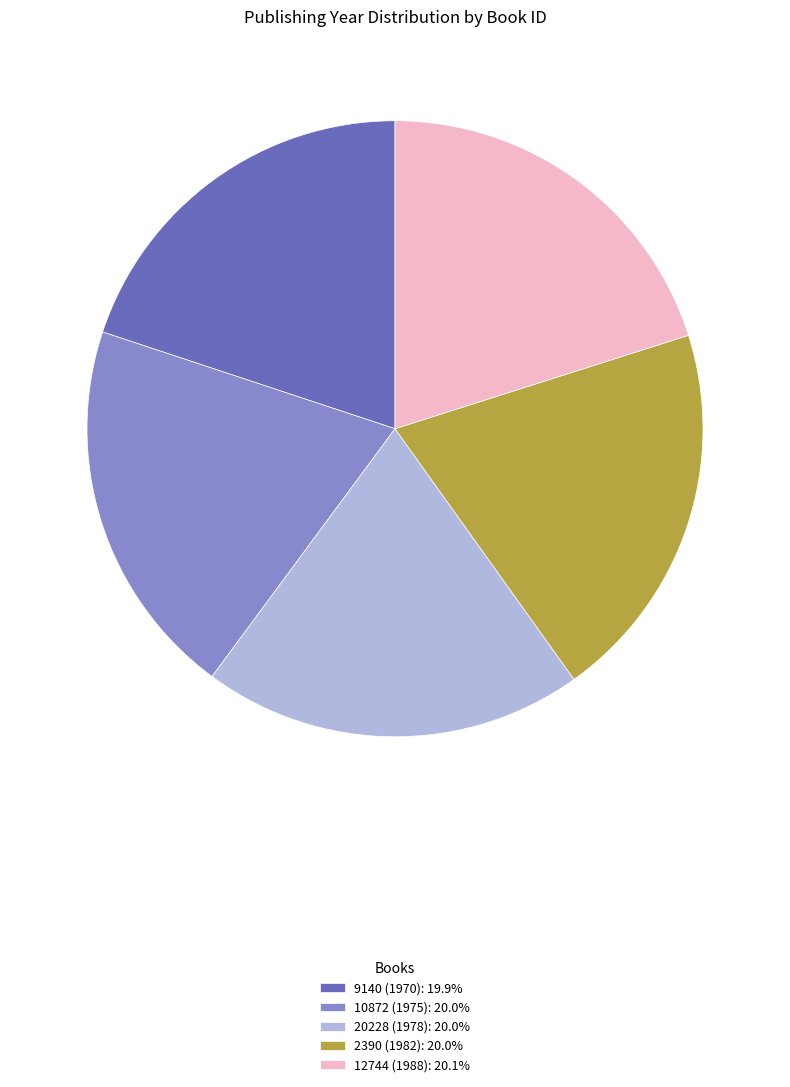

Approximately how many times larger is the value at 20228 (1978) compared to 10872 (1975)?

1.0